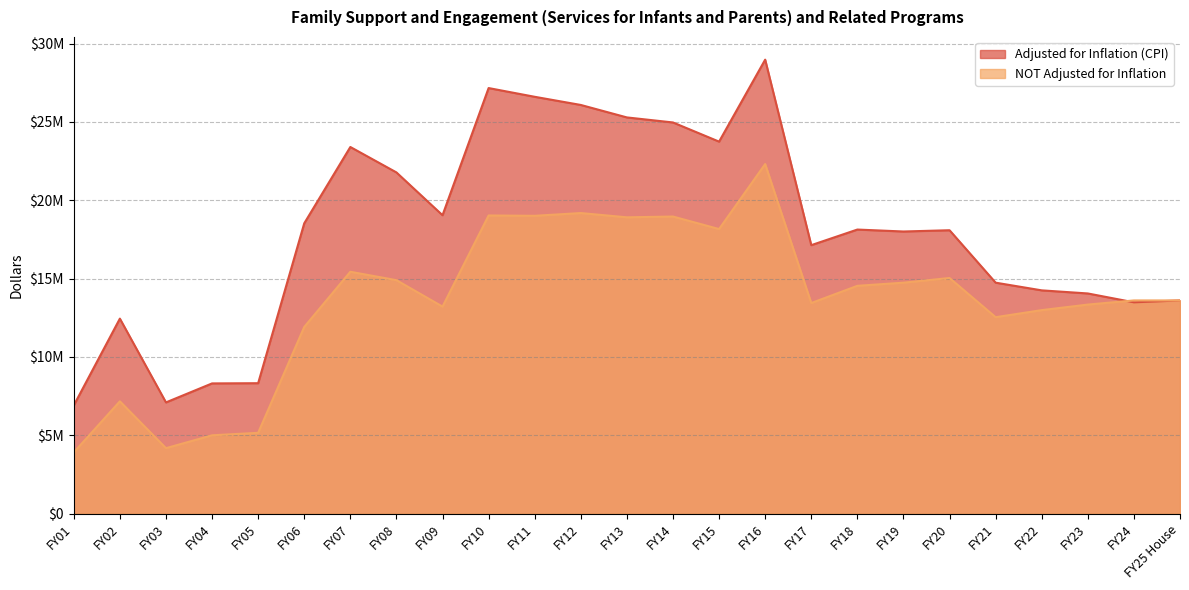

Reading right to left, extract all data points from this chart.

Adjusted for Inflation (CPI): FY25 House=13609190	FY24=13489935	FY23=14054312	FY22=14252447	FY21=14743025	FY20=18090543	FY19=18009957	FY18=18133928	FY17=17137979	FY16=28979837	FY15=23747067	FY14=24970311	FY13=25291980	FY12=26087737	FY11=26608957	FY10=27166694	FY09=19049191	FY08=21781626	FY07=23404265	FY06=18532301	FY05=8325576	FY04=8312380	FY03=7099567	FY02=12448349	FY01=6908623
NOT Adjusted for Inflation: FY25 House=13609190	FY24=13609190	FY23=13344521	FY22=12990315	FY21=12539190	FY20=15042000	FY19=14742000	FY18=14541999	FY17=13441999	FY16=22314890	FY15=18164890	FY14=18964890	FY13=18914890	FY12=19186633	FY11=19011633	FY10=19032568	FY09=13215495	FY08=14902433	FY07=15439826	FY06=11916097	FY05=5158403	FY04=5000000	FY03=4178312	FY02=7168316	FY01=3909074